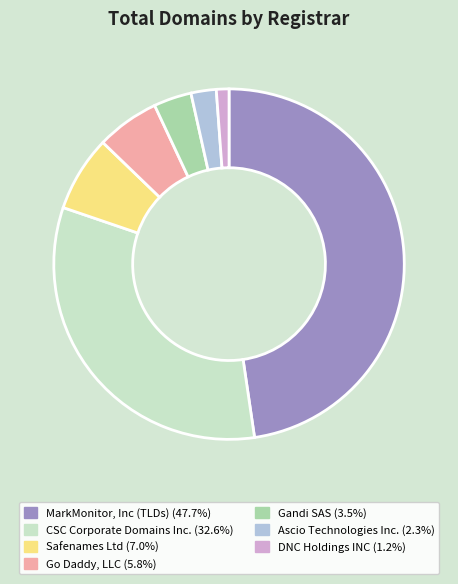

Is the sum of Gandi SAS (3.5%) and Ascio Technologies Inc. (2.3%) greater than half?

No